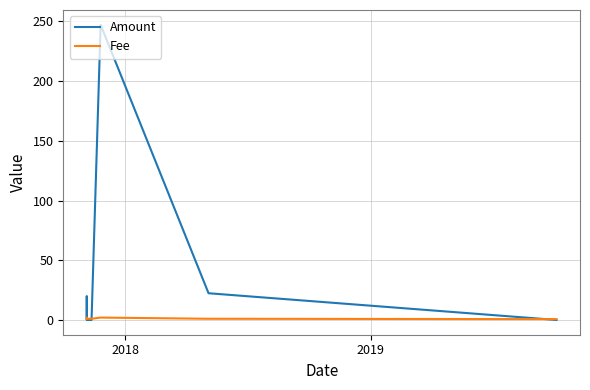

Which series has the largest range (max minus min)?

Amount